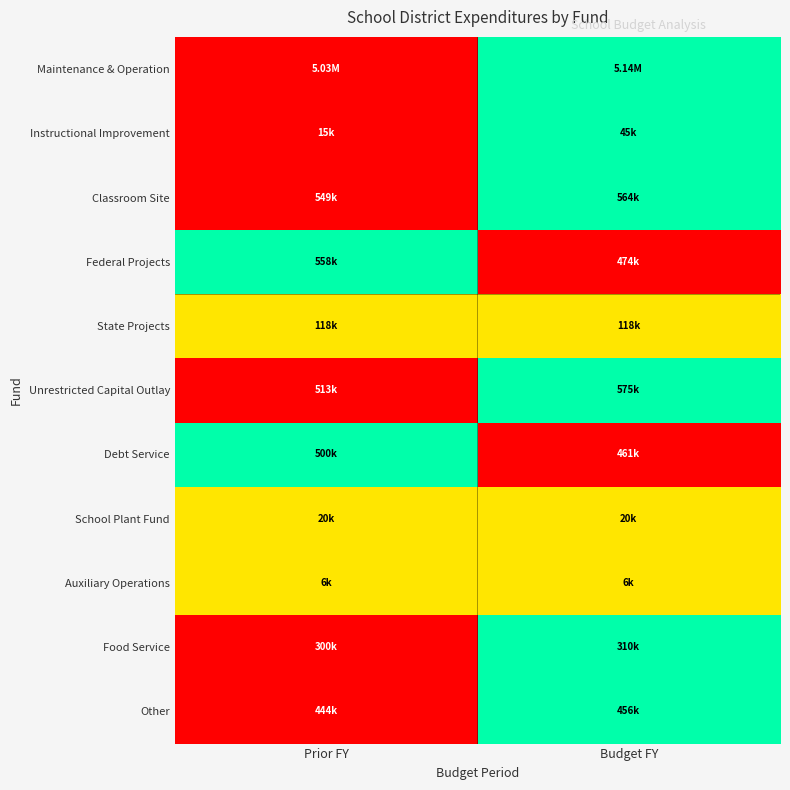

Reading left to right, list all the values displayed in this chart.

Maintenance & Operation: Prior FY=0.0	Budget FY=1.0
Instructional Improvement: Prior FY=0.0	Budget FY=1.0
Classroom Site: Prior FY=0.0	Budget FY=1.0
Federal Projects: Prior FY=1.0	Budget FY=0.0
State Projects: Prior FY=0.5	Budget FY=0.5
Unrestricted Capital Outlay: Prior FY=0.0	Budget FY=1.0
Debt Service: Prior FY=1.0	Budget FY=0.0
School Plant Fund: Prior FY=0.5	Budget FY=0.5
Auxiliary Operations: Prior FY=0.5	Budget FY=0.5
Food Service: Prior FY=0.0	Budget FY=1.0
Other: Prior FY=0.0	Budget FY=1.0